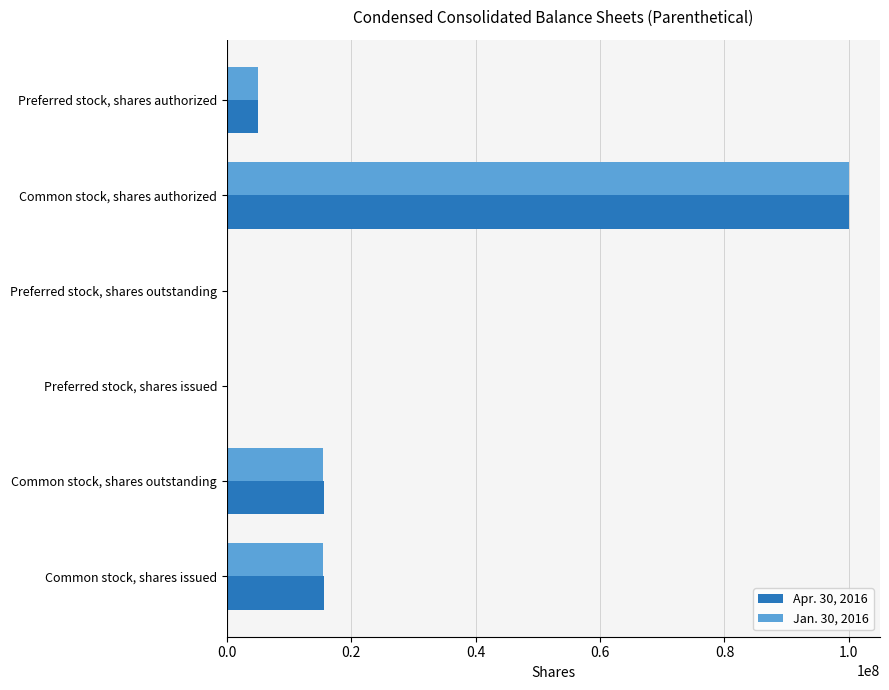

What is the maximum value shown in the chart?

100000000